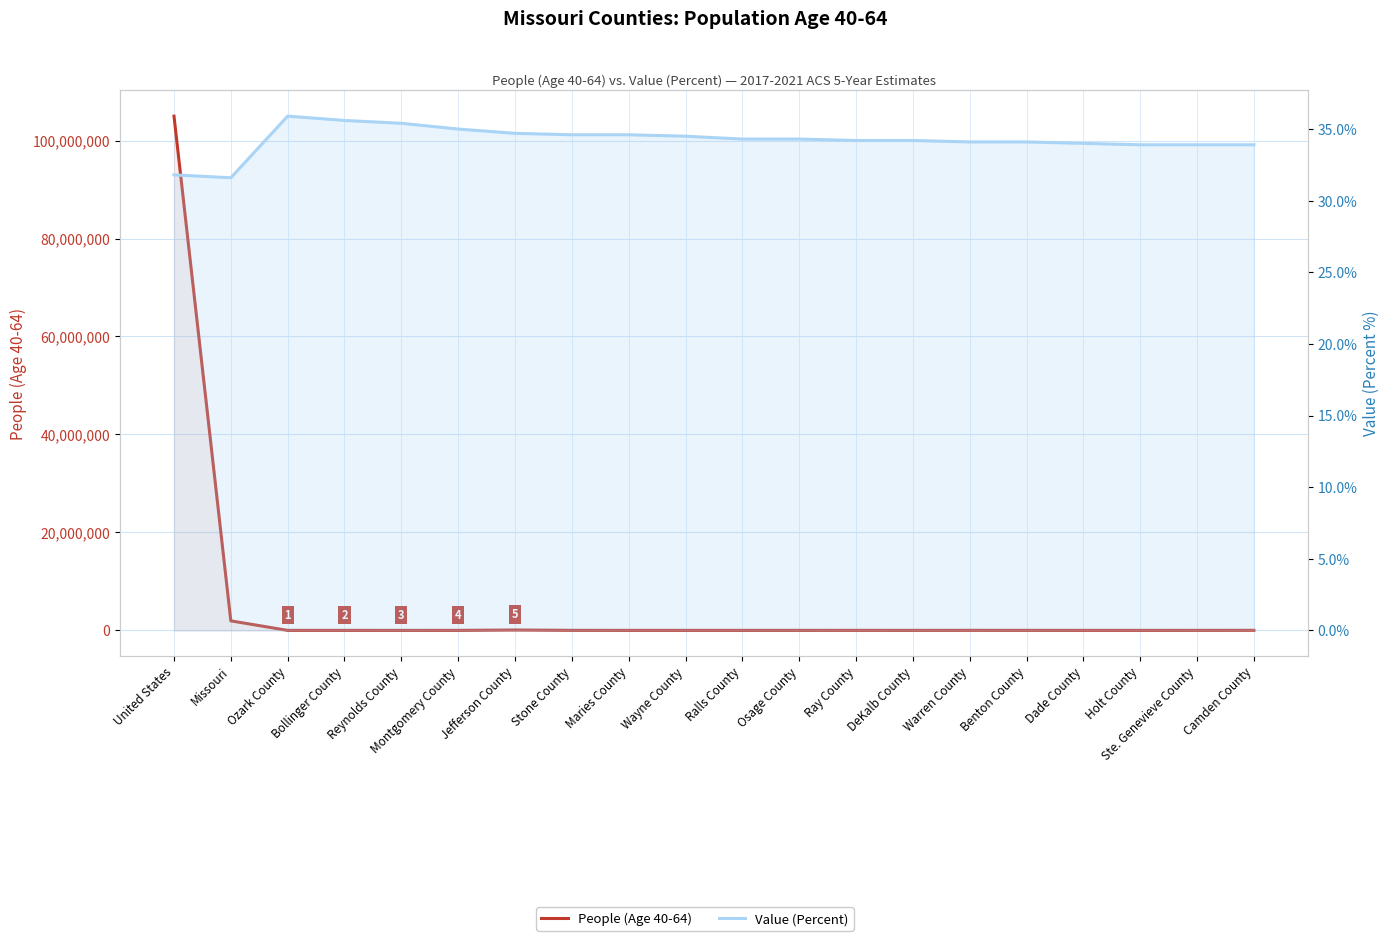

How many interior local peaks does the People (Age 40-64) series have?

5